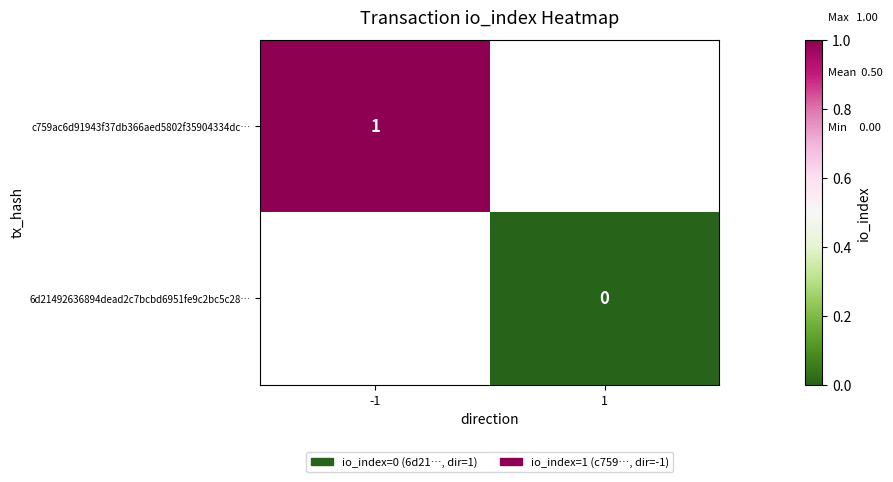

The value of c759ac6d91943f37db366aed5802f35904334dc… at -1 is 0. True or false?

False